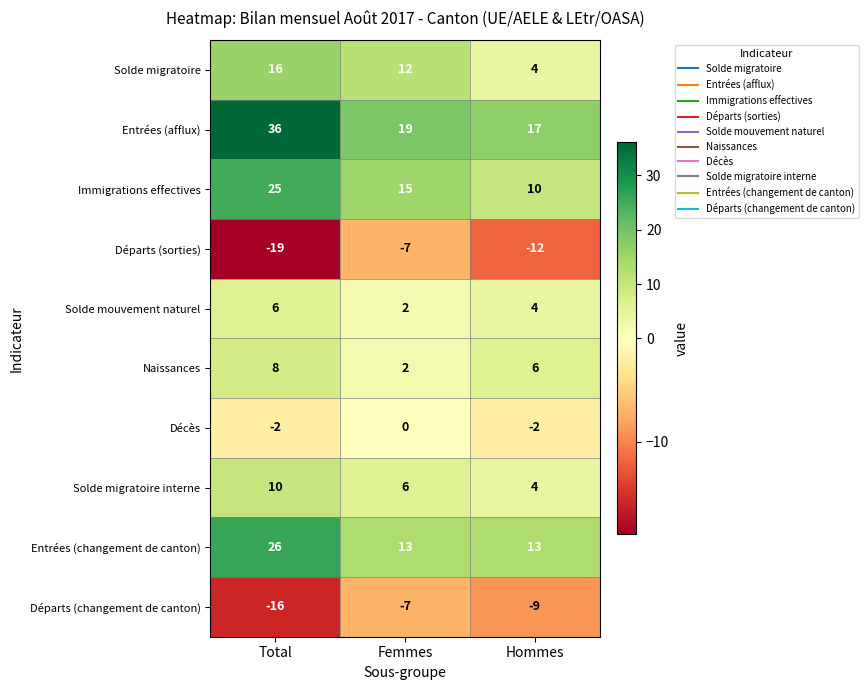

At which category is the sum across all series the highest?

Total